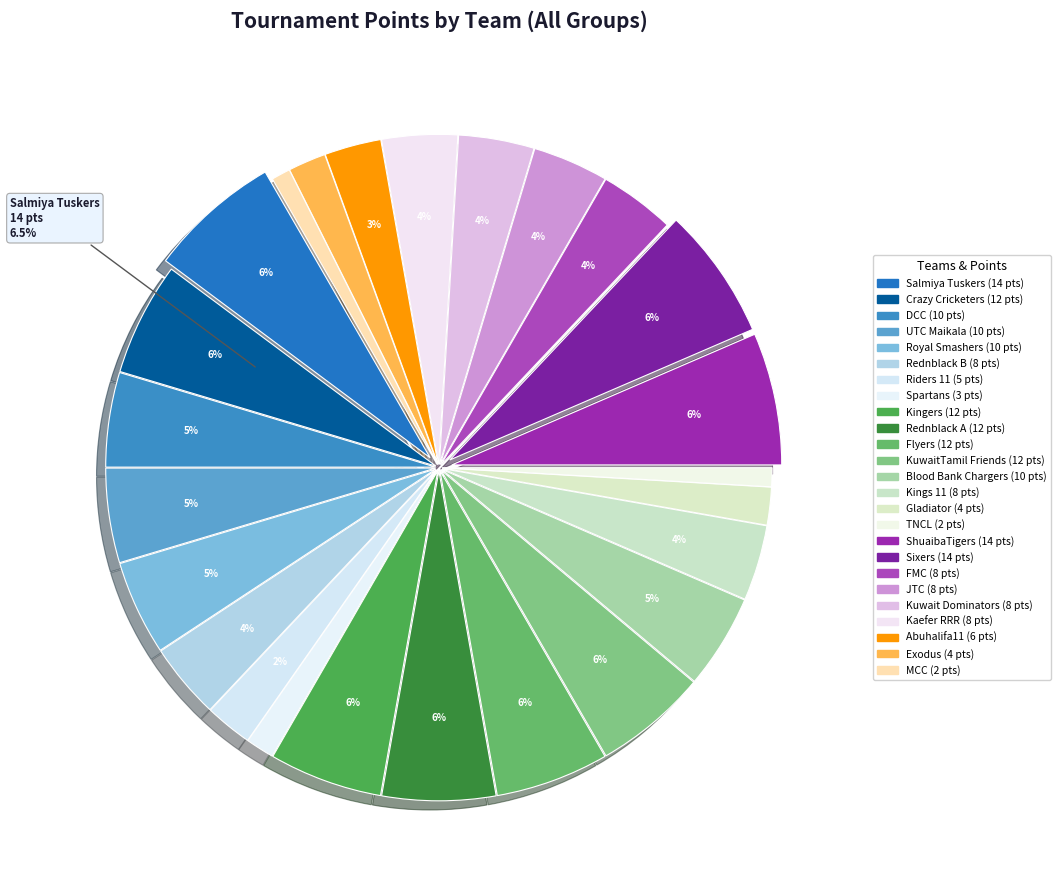

Which category has the biggest portion of the pie?

Salmiya Tuskers